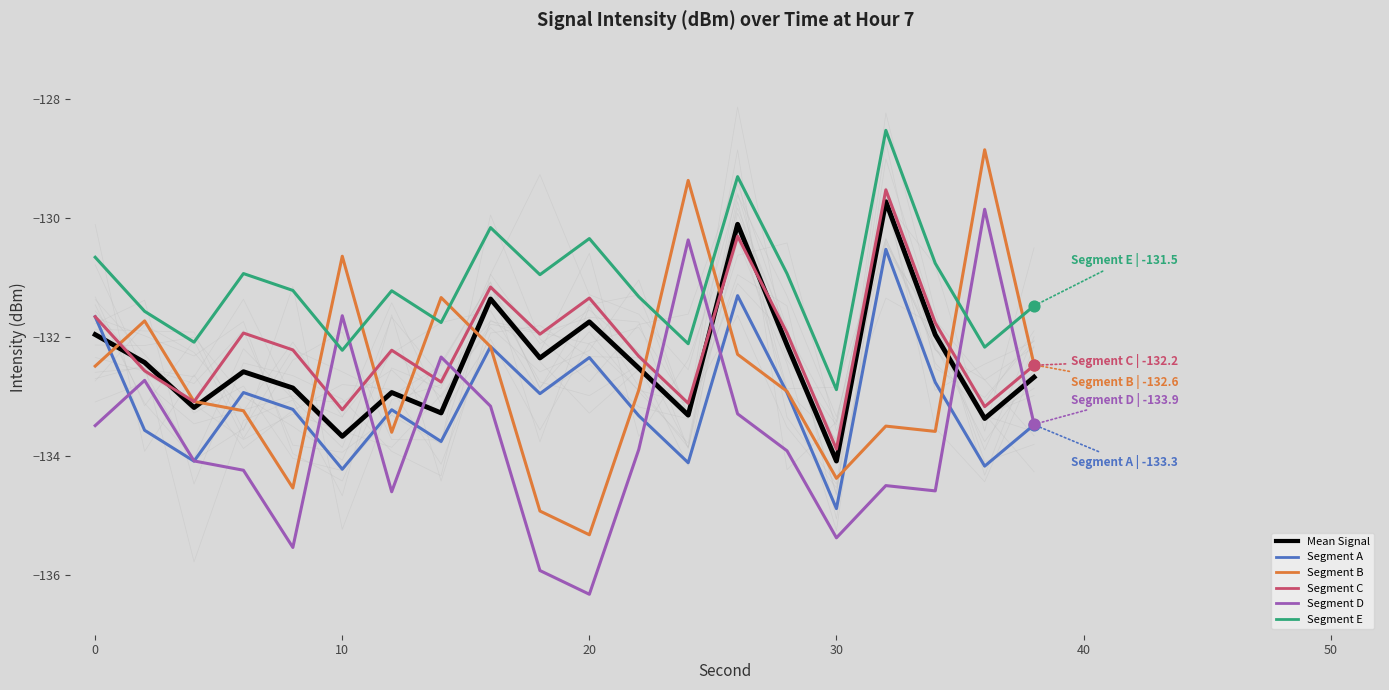

Which series has the largest Y range (max minus min)?

Segment B